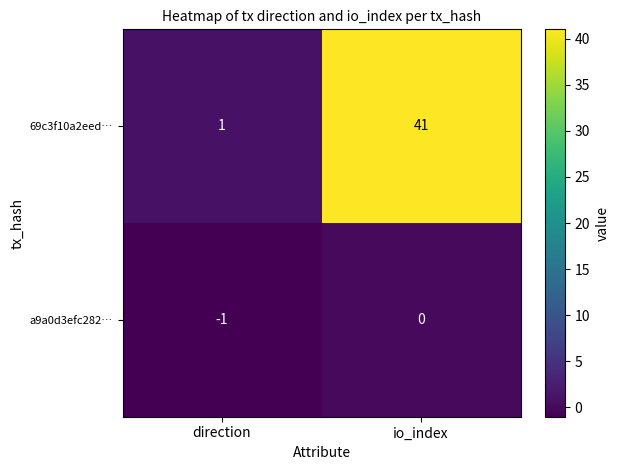

Which series changed the most between direction and io_index?

69c3f10a2eed…